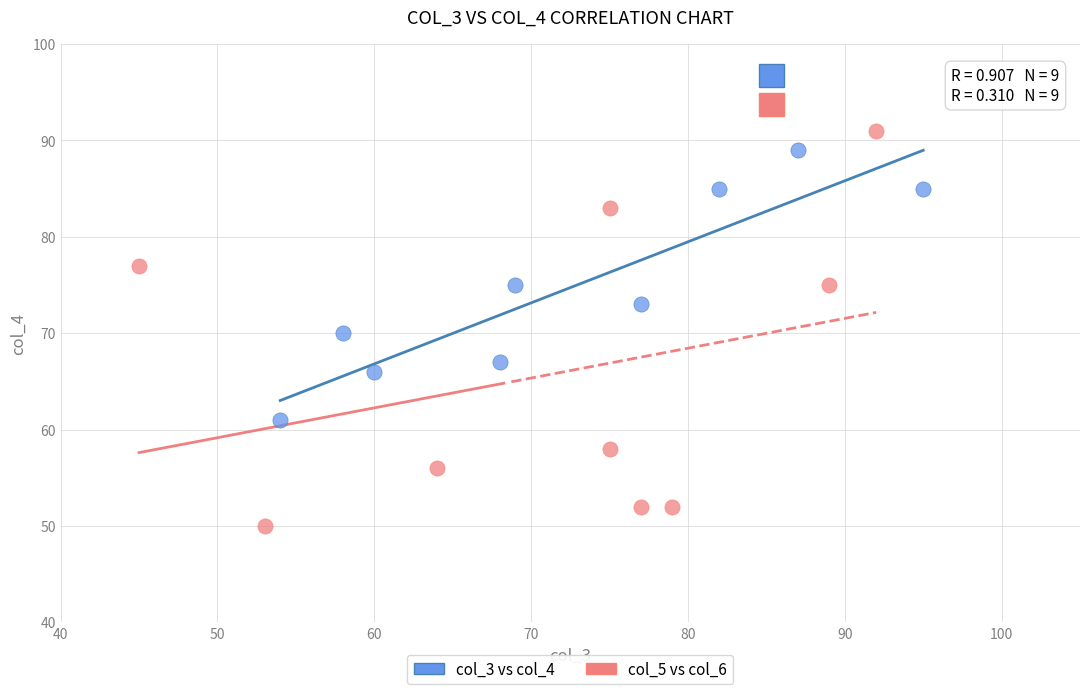

Which series reaches the maximum Y coordinate?

col_5 vs col_6